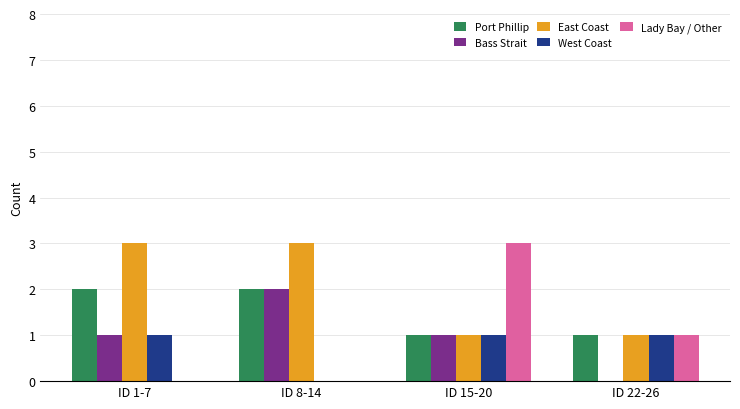

Between ID 15-20 and ID 22-26, which series saw the biggest shift?

Lady Bay / Other